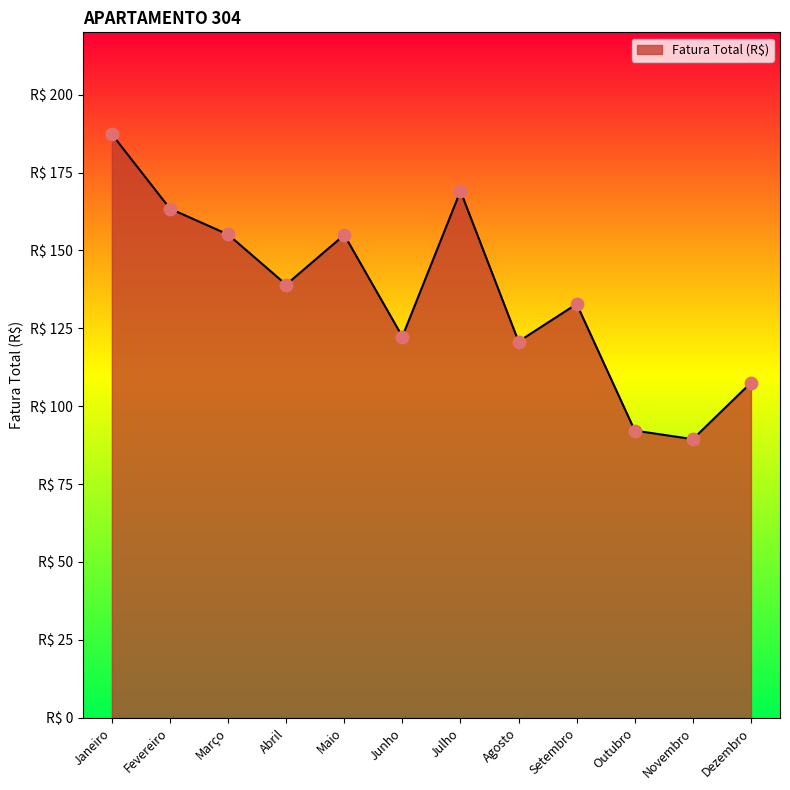

What is the change in value from Fevereiro to Abril?

-24.4